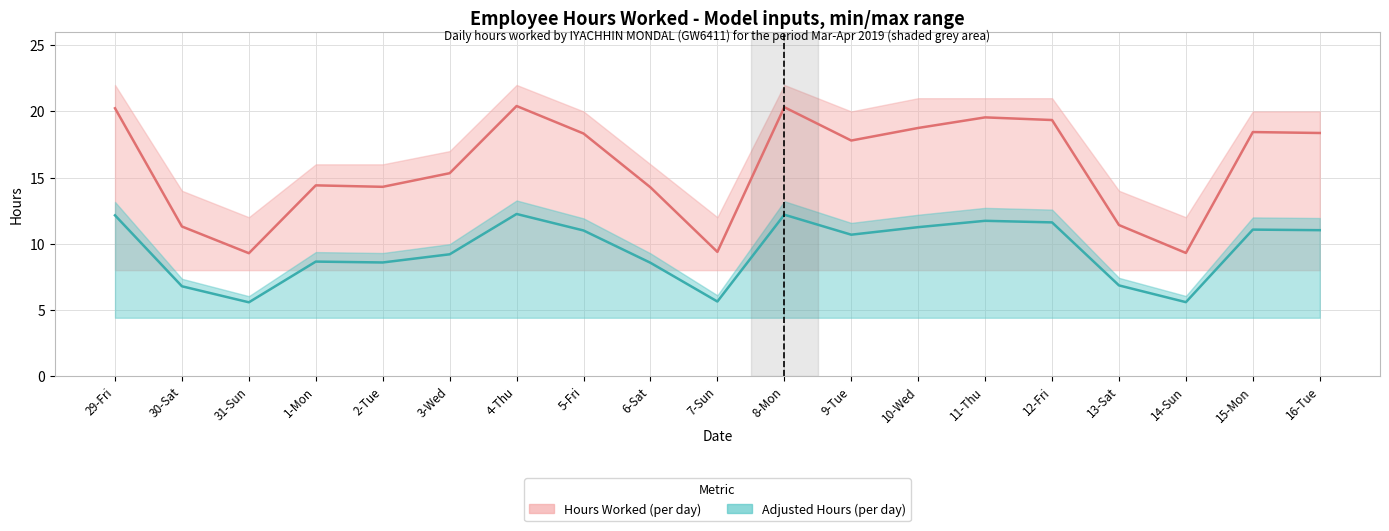

At which category is the sum across all series the highest?

4-Thu